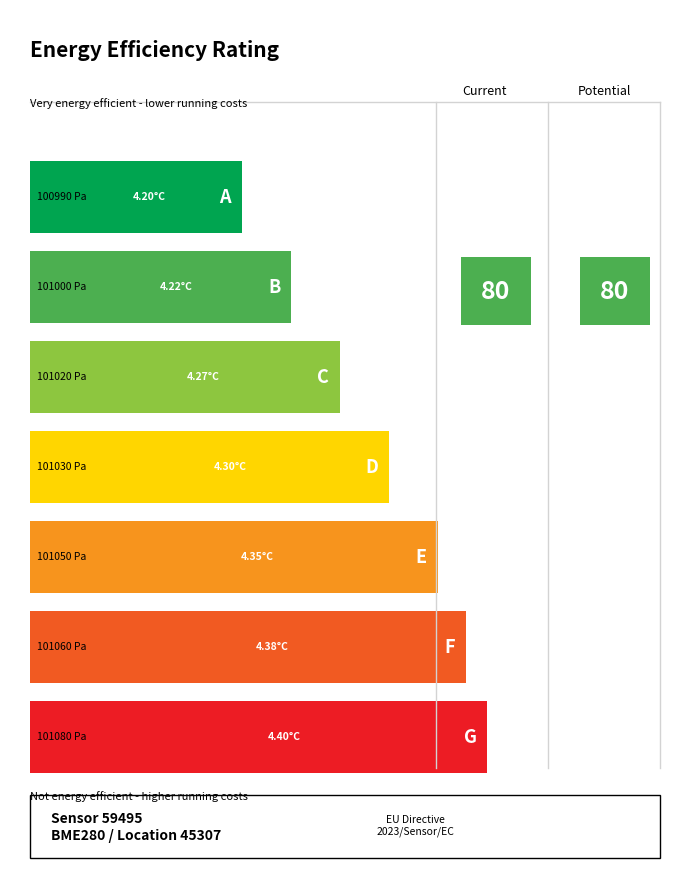

Reading right to left, transcribe all the data shown in this chart.

avg_temperature: 4.4	4.4	4.3	4.3	4.3	4.2	4.2
avg_pressure: 101080.0	101060.0	101050.0	101030.0	101020.0	101000.0	100990.0